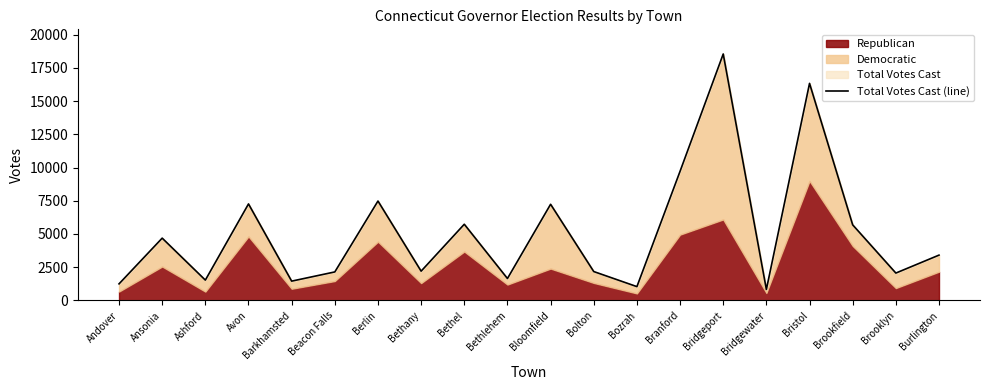

What is the change in value from Bolton to Bozrah?

-1134